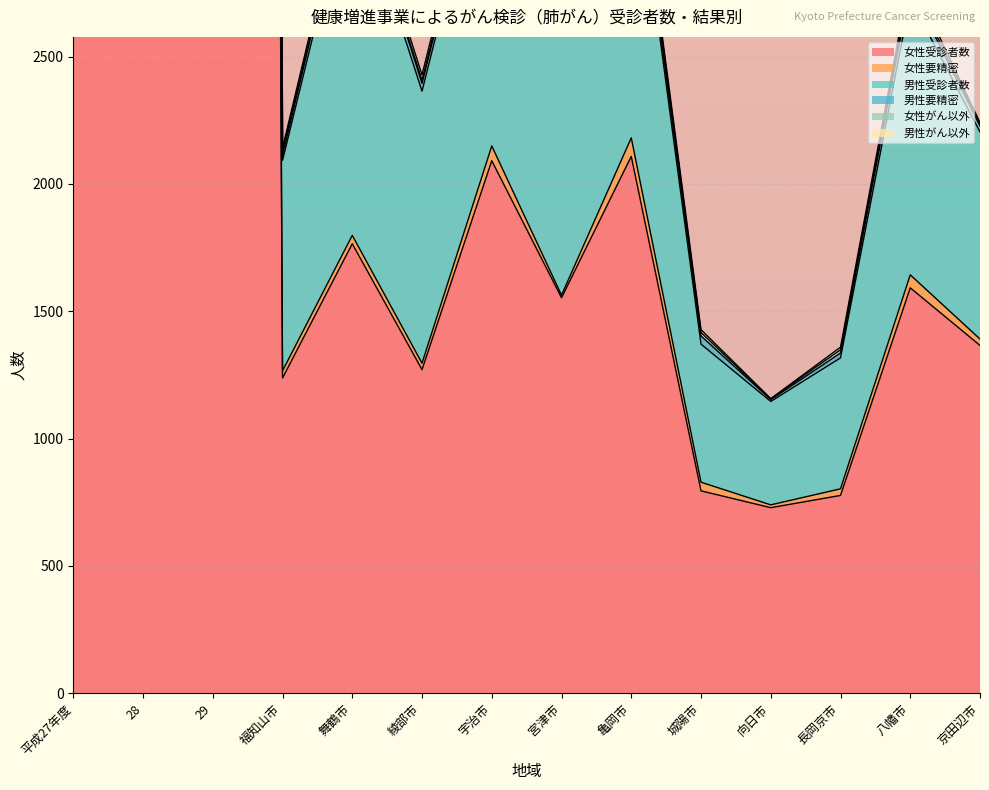

What is the maximum value for 男性受診者数?

89186